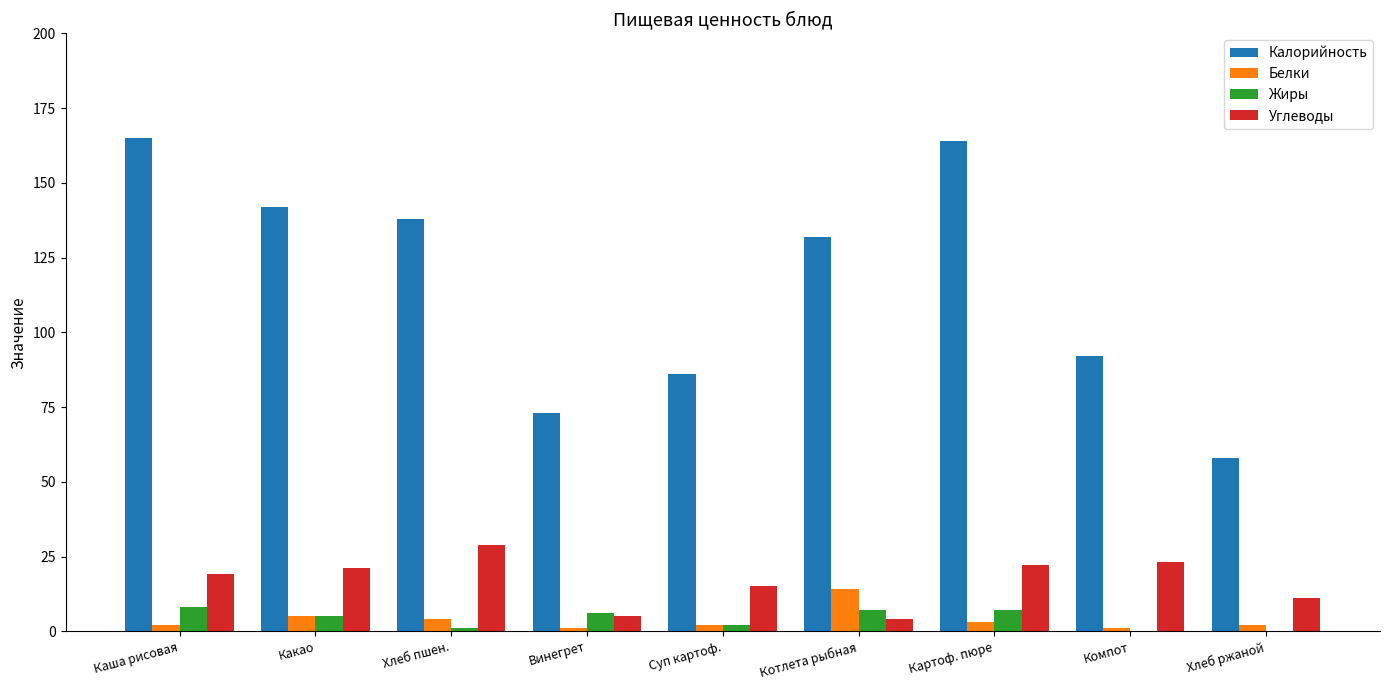

Is the value of Жиры at Каша рисовая greater than the value of Углеводы at Каша рисовая?

No